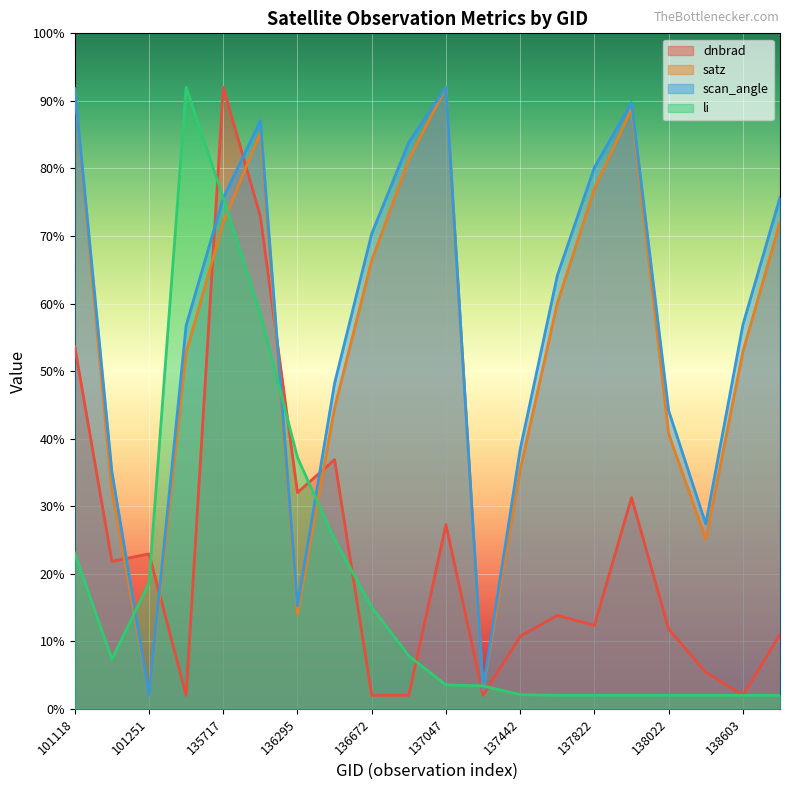

List the labels in order of satz value, smallest first.

101251, 137251, 136295, 138408, 101127, 137442, 138022, 136480, 135532, 138603, 137631, 136672, 135717, 138796, 137822, 136861, 135906, 138010, 101118, 137047